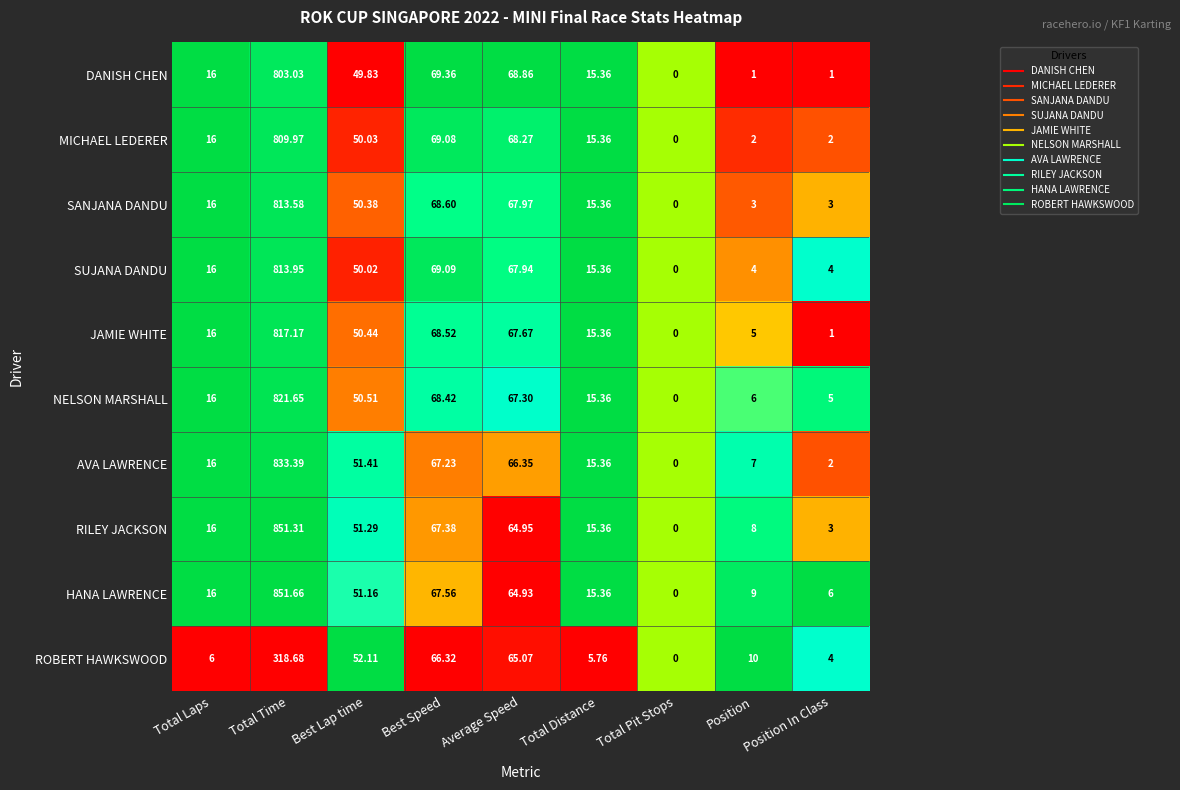

At which label is SUJANA DANDU closest to 406?

Best Speed